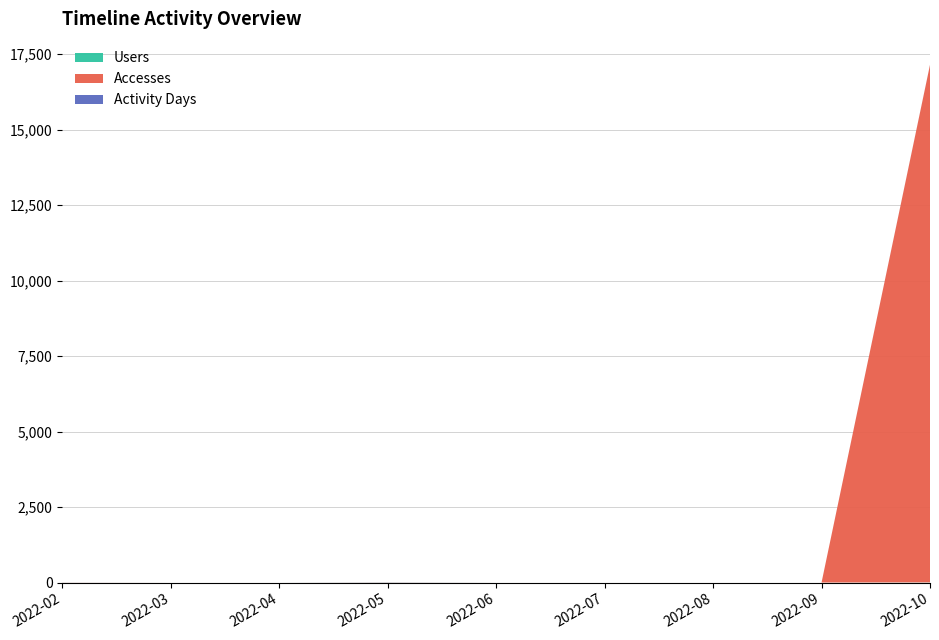

Reading left to right, list all the values displayed in this chart.

Users: 2022-02=1	2022-03=0	2022-04=0	2022-05=3	2022-06=0	2022-07=0	2022-08=0	2022-09=0	2022-10=4
Accesses: 2022-02=3	2022-03=0	2022-04=0	2022-05=4	2022-06=0	2022-07=0	2022-08=0	2022-09=0	2022-10=17138
Activity Days: 2022-02=1	2022-03=0	2022-04=0	2022-05=3	2022-06=0	2022-07=0	2022-08=0	2022-09=0	2022-10=4